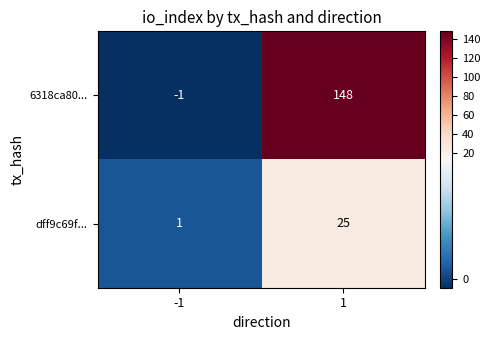

True or false: dff9c69f... has a value of 25 at 1.

True